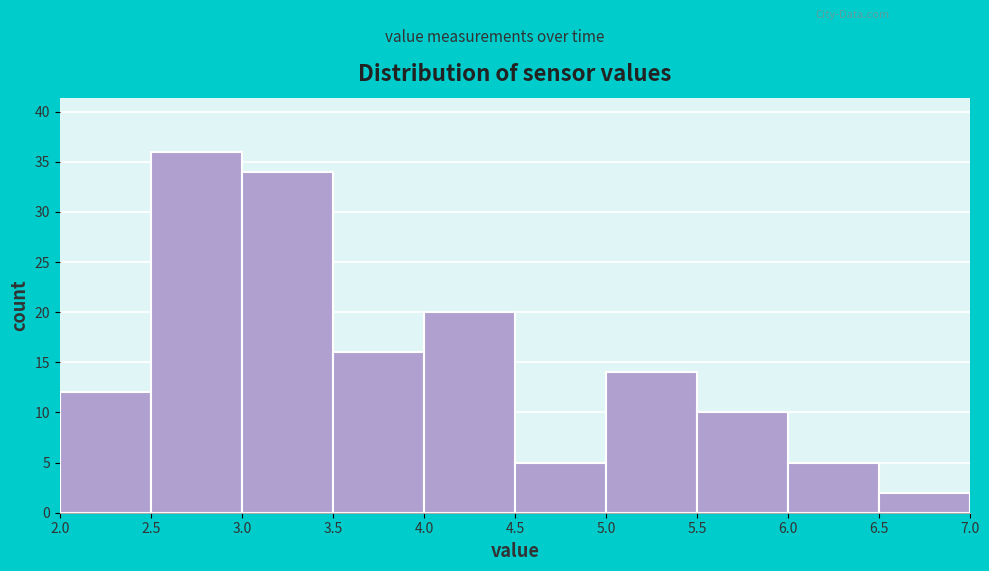

What is the height of the bar covering 5.0 to 5.5 on the x-axis? The values are not printed on the chart, so give them approximately, as read against the axis.

14